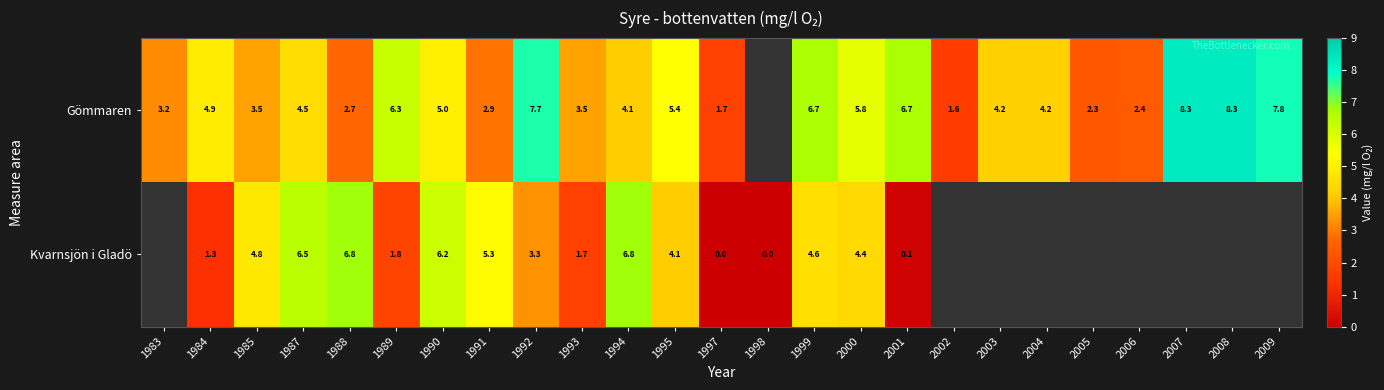

What is the spread (max minus min) of values at 1989?

4.5